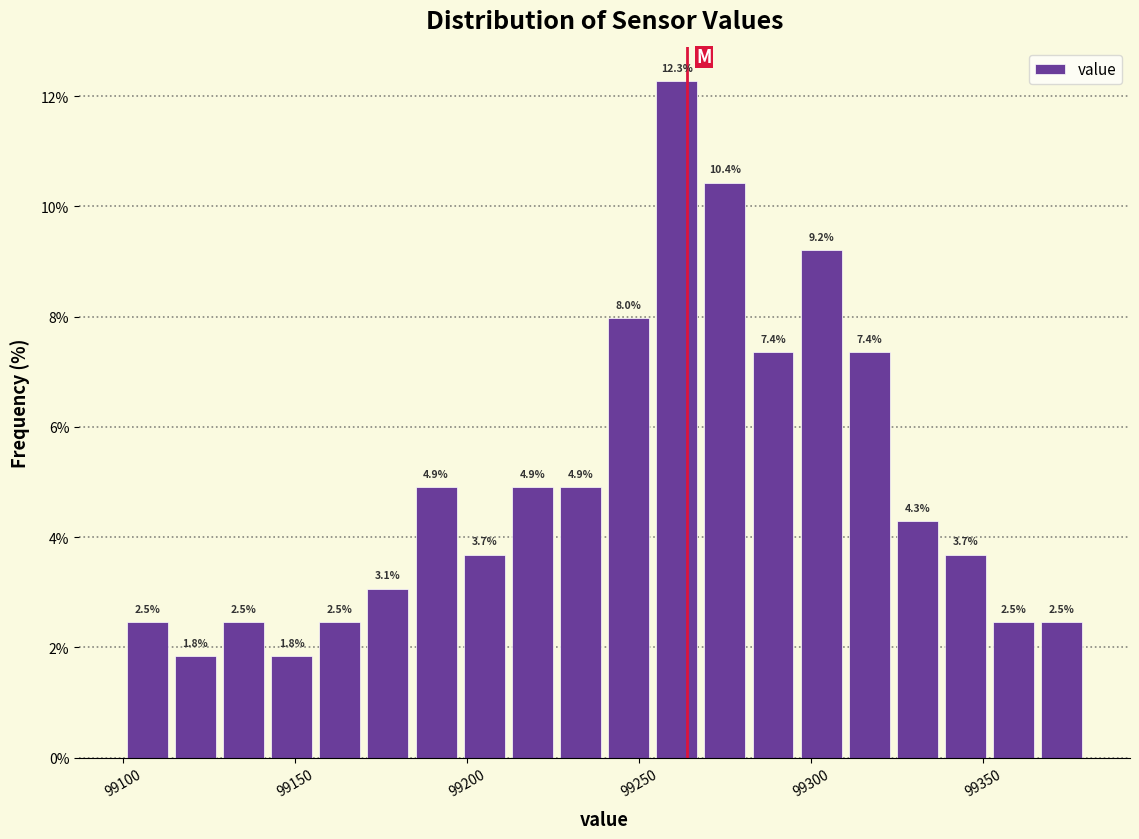

Read against the x-axis, roughly where is the centre of the tallest bar?

99260